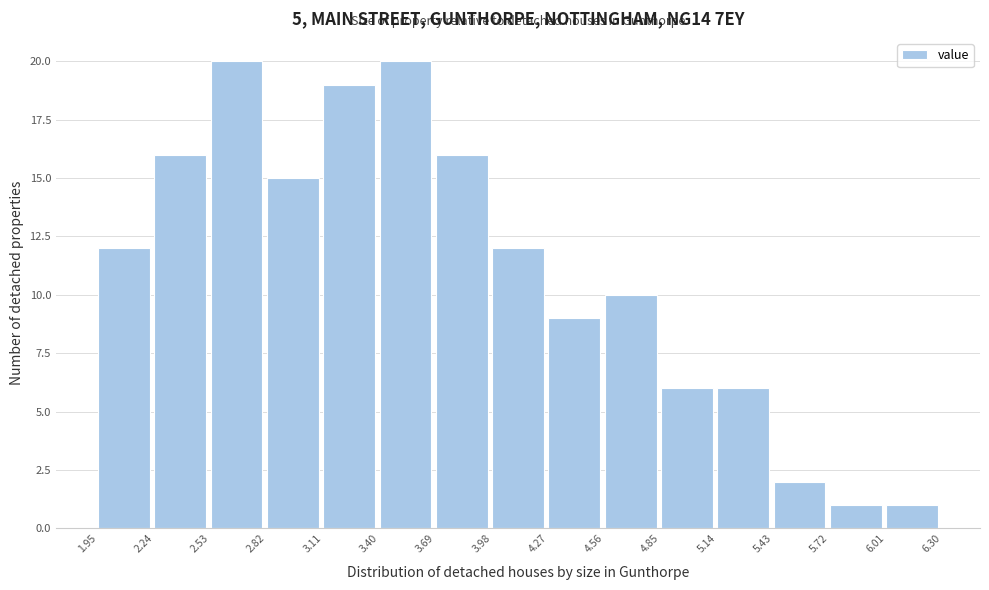

Reading left to right, list every bar in this chart as the range it spans on the x-axis followed by its height. The values are not printed on the chart, so give them approximately, as read against the axis.

1.95 to 2.24: 12
2.24 to 2.53: 16
2.53 to 2.82: 20
2.82 to 3.11: 15
3.11 to 3.40: 19
3.40 to 3.69: 20
3.69 to 3.98: 16
3.98 to 4.27: 12
4.27 to 4.56: 9
4.56 to 4.85: 10
4.85 to 5.14: 6
5.14 to 5.43: 6
5.43 to 5.72: 2
5.72 to 6.01: 1
6.01 to 6.30: 1